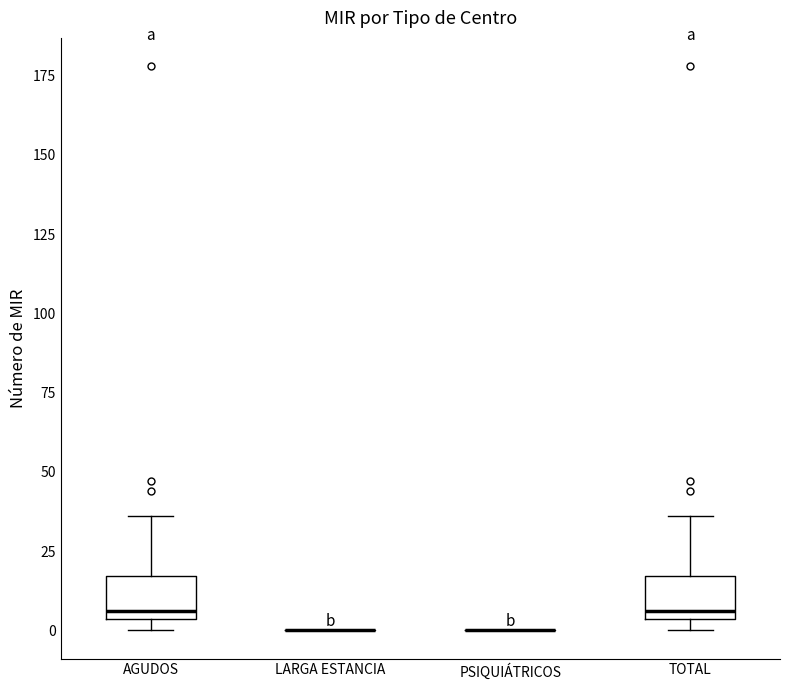

Reading left to right, read every box against the y-axis: the position of its median line, the range the box covers, and the ends of its whiskers. The values are not printed on the chart, so give them approximately, as read against the axis.

AGUDOS: median 5 (just above the box's lower edge), box 5 to 15, whiskers 0 to 35
LARGA ESTANCIA: box collapsed to a line at 0, whiskers 0 to 0
PSIQUIÁTRICOS: box collapsed to a line at 0, whiskers 0 to 0
TOTAL: median 5 (just above the box's lower edge), box 5 to 15, whiskers 0 to 35